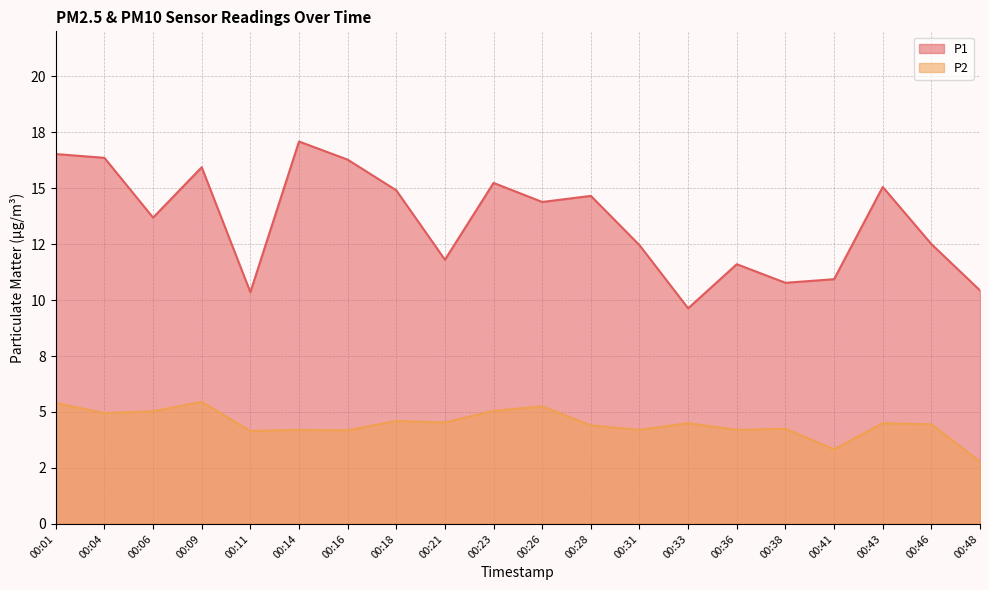

Rank the series at 00:01 from lowest to highest value.

P2, P1